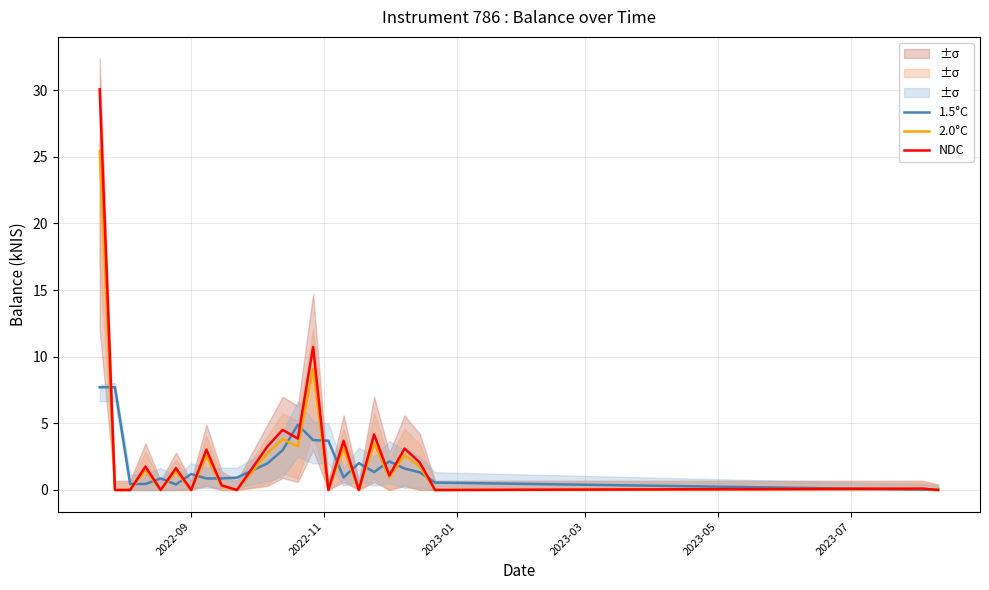

At how many categories does at least one series exceed 17?

1